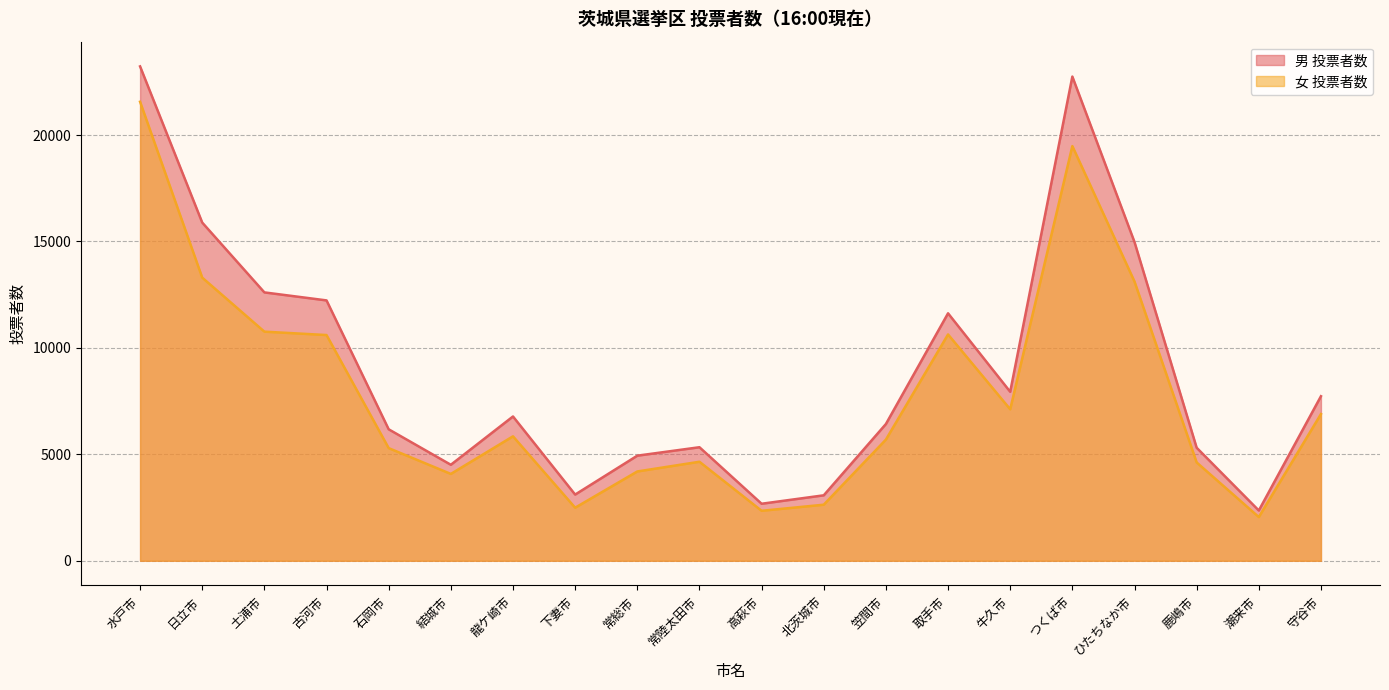

Which label corresponds to the largest value in the chart?

水戸市